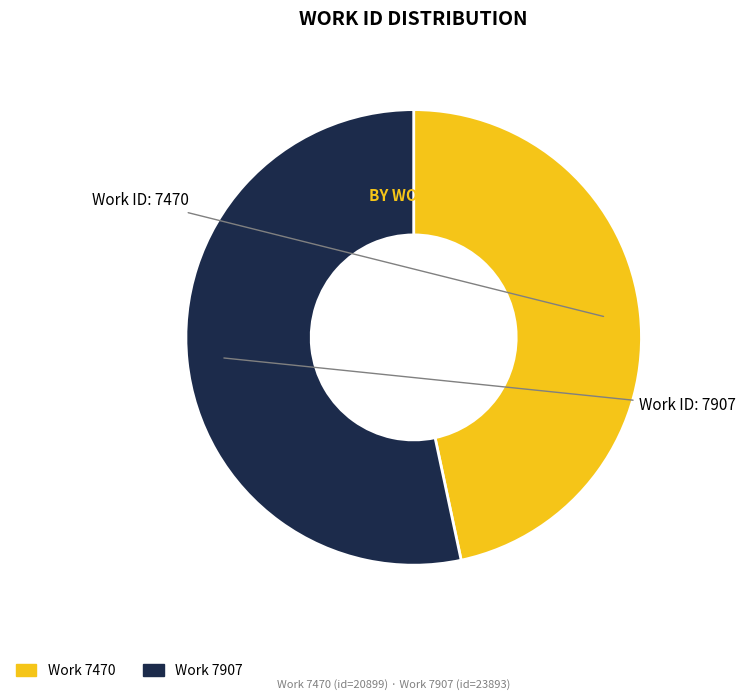

How many segments does this pie chart have?

2